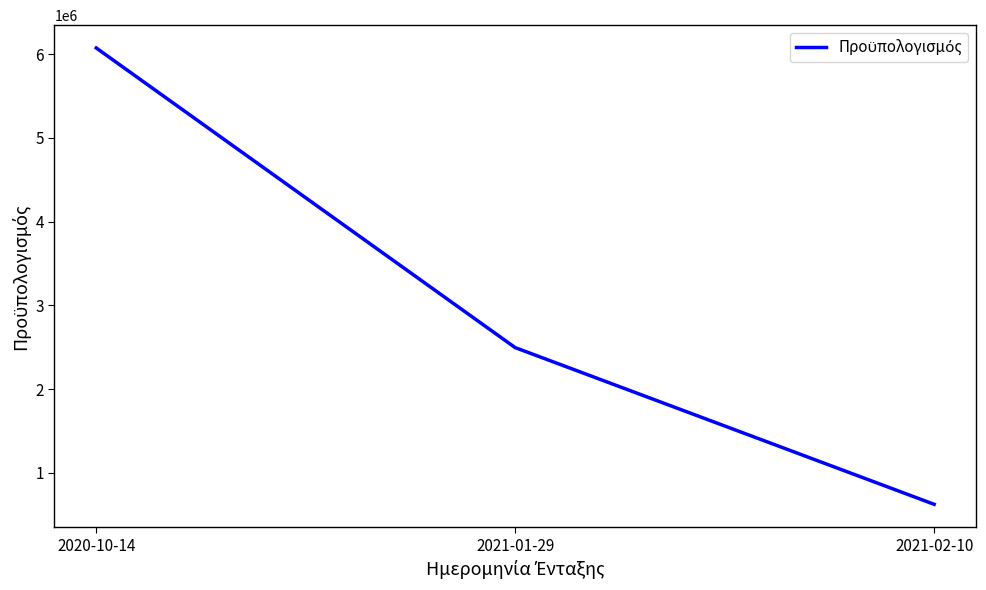

What is the sum of the values at 2021-02-10 and 2021-01-29?

3118152.5